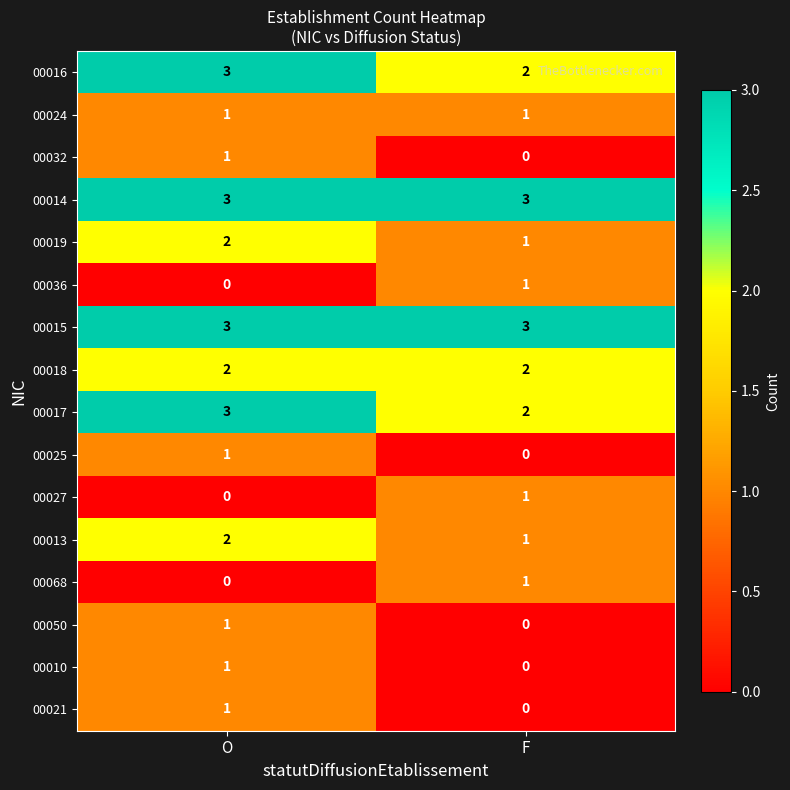

What is the spread (max minus min) of values at O?

3